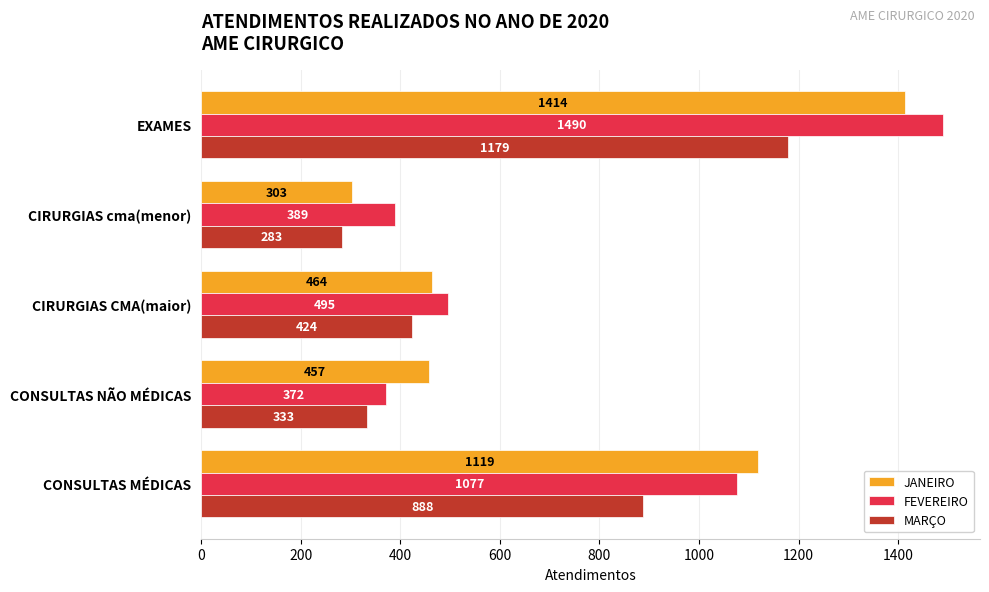

True or false: JANEIRO has a value of 456 at CONSULTAS MÉDICAS.

False